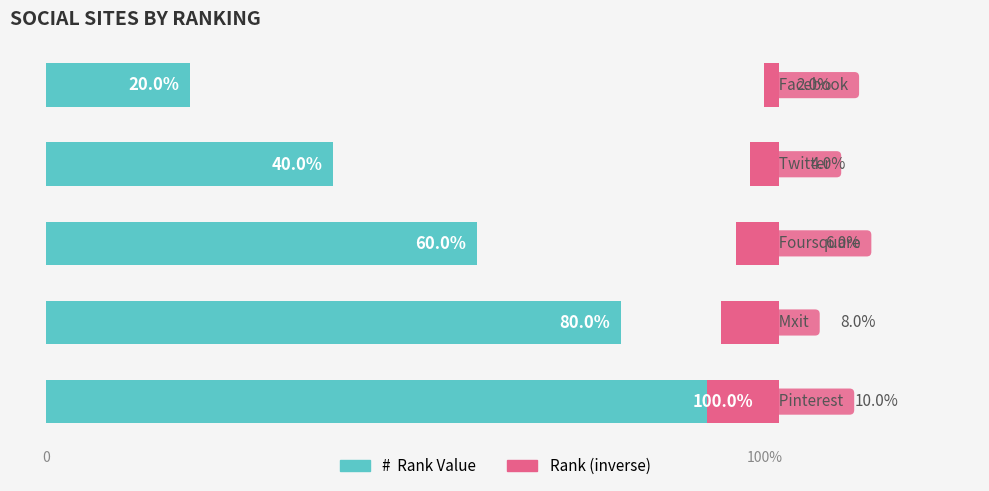

How many data points in Rank (inverse) are above -6?

2